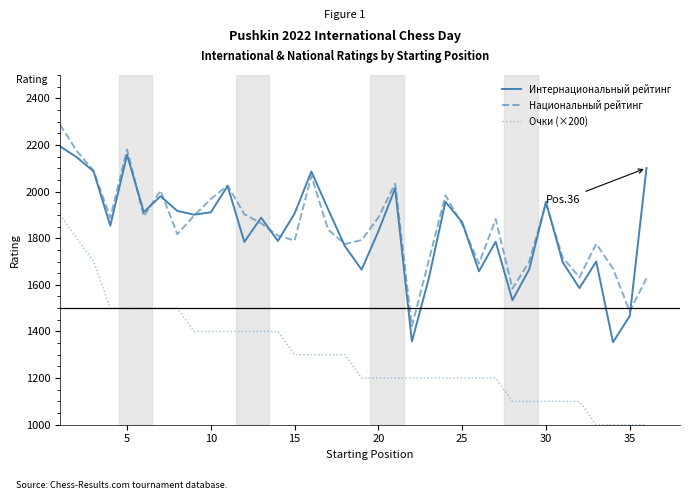

True or false: Очки (×200) and Национальный рейтинг intersect in this chart.

False